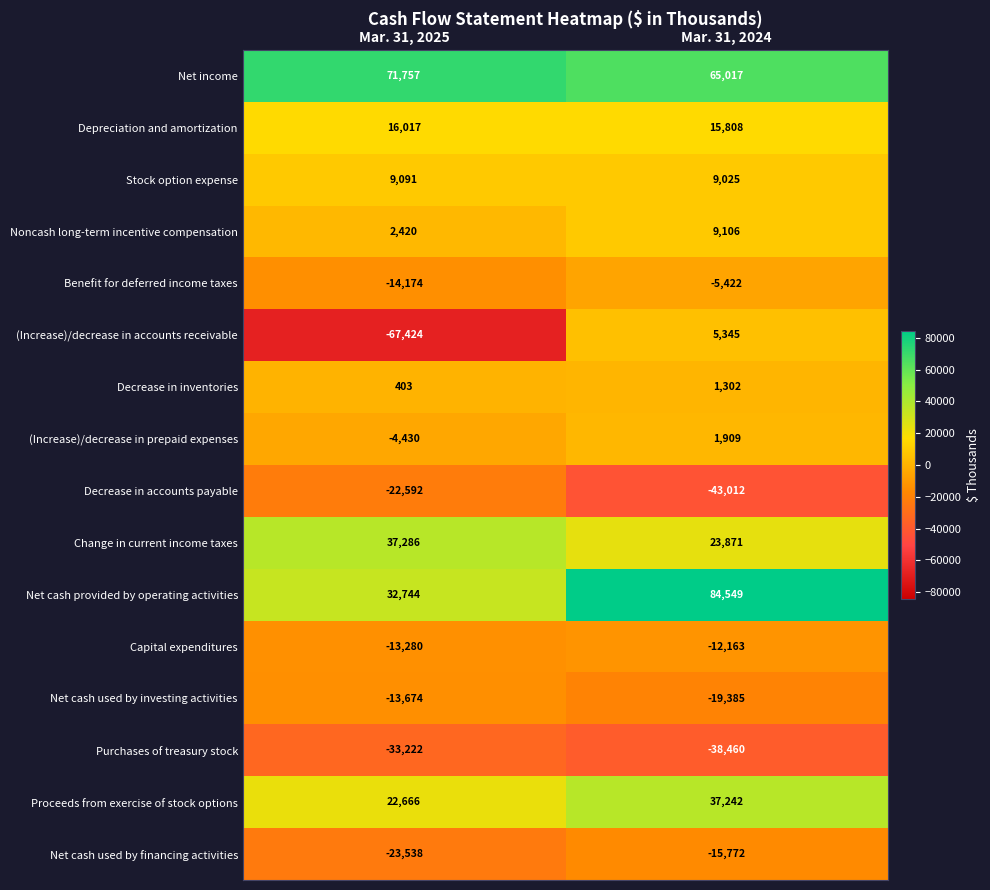

What is the sum of all Benefit for deferred income taxes values?

-19596